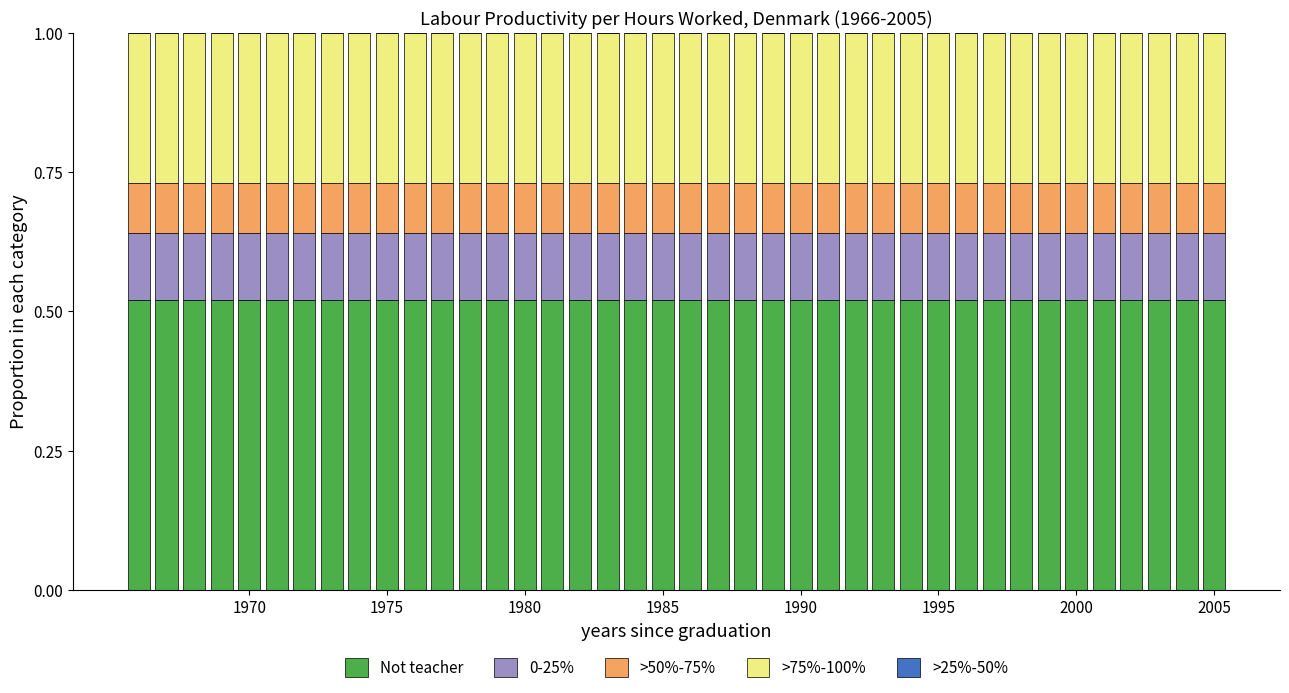

What is the total value across all series at 2005?

1.0